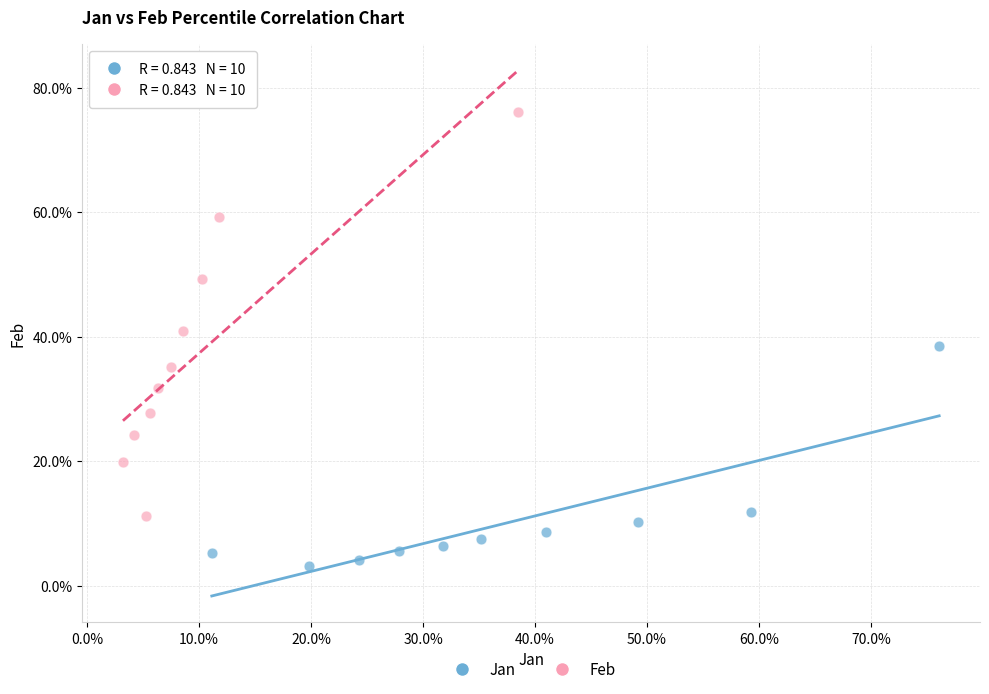

Which series has the widest spread of Y values?

Feb